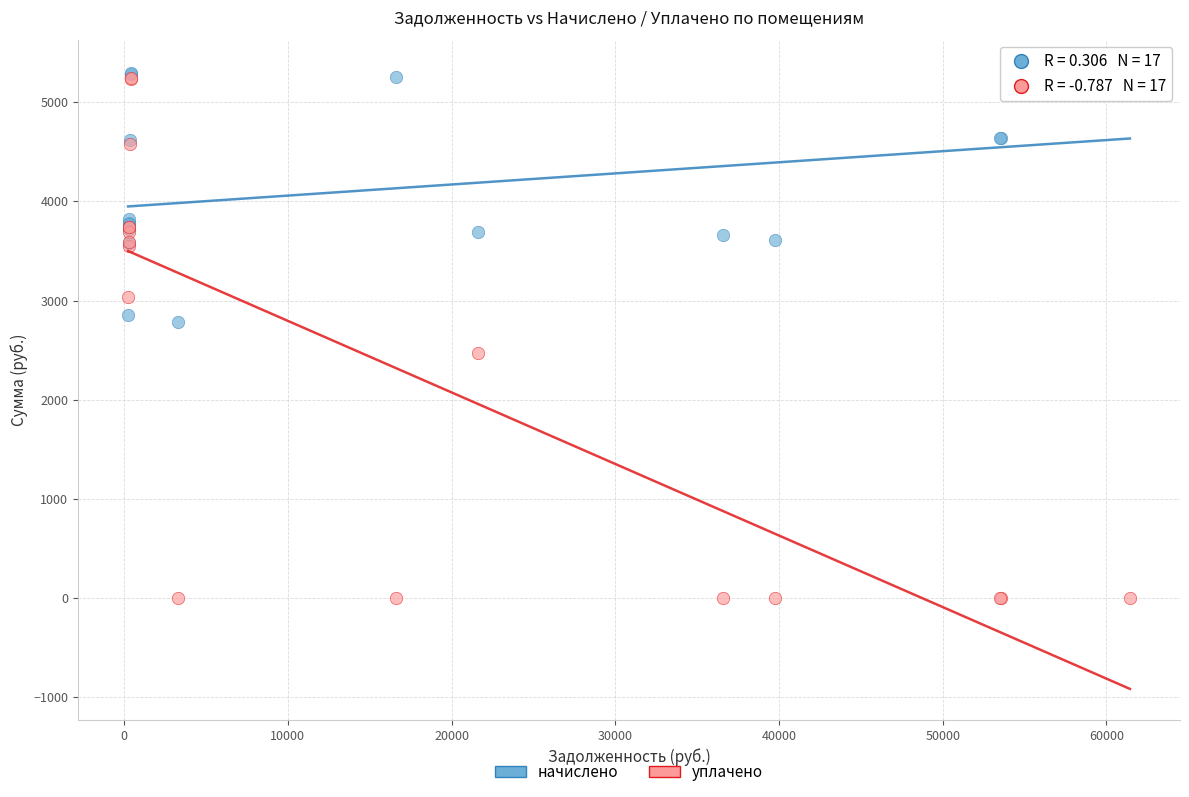

Which series contains the lowest Y value?

уплачено